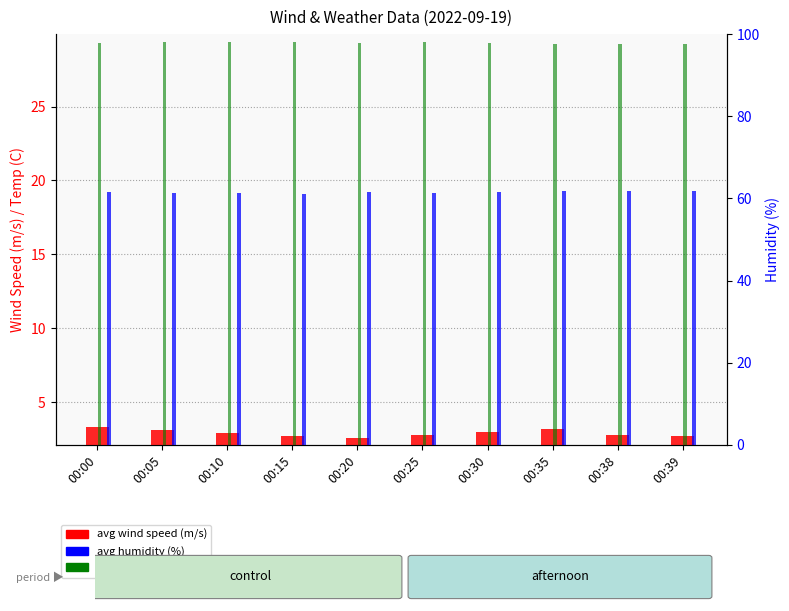

List the labels in order of avg wind speed (m/s) value, largest first.

00:00, 00:35, 00:05, 00:30, 00:10, 00:25, 00:38, 00:15, 00:39, 00:20